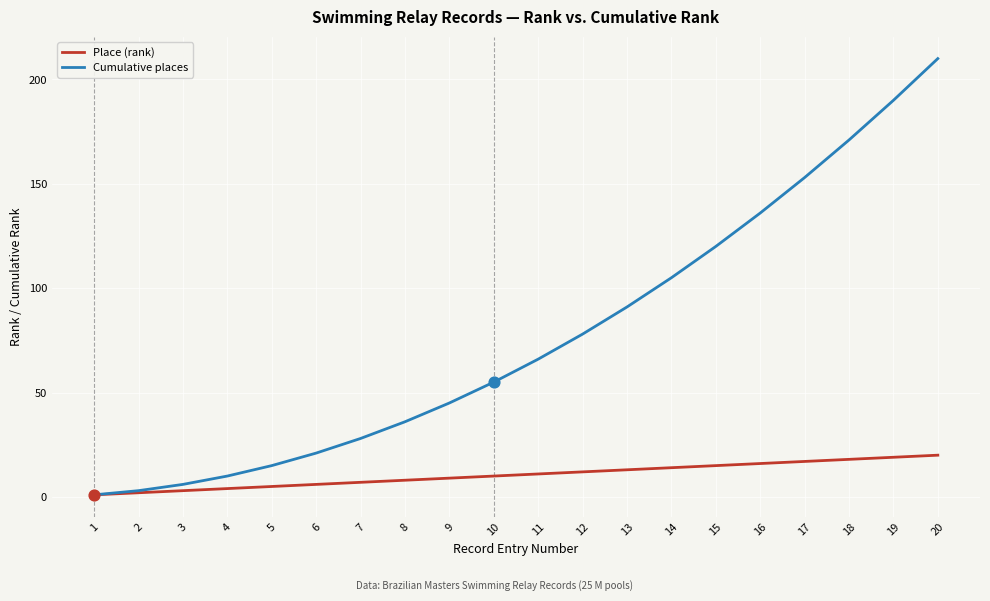

Between 7 and 9, which series saw the biggest shift?

Cumulative places